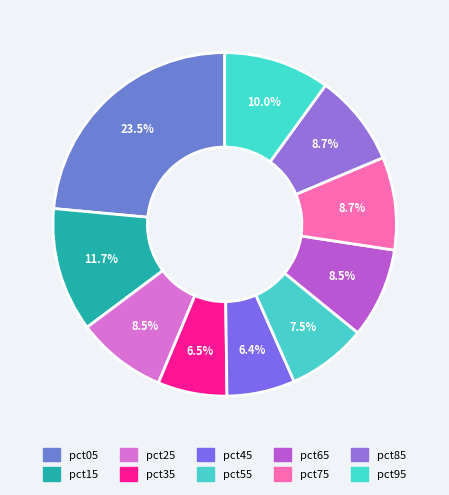

What portion of the pie excludes pct05?

76.5%